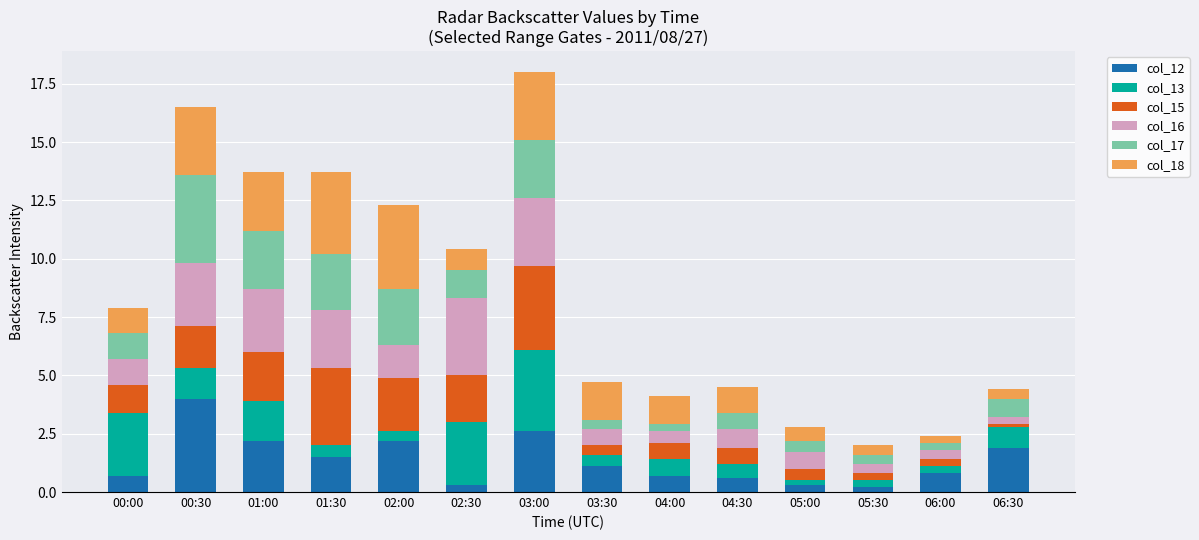

How many bars are there in total?

14